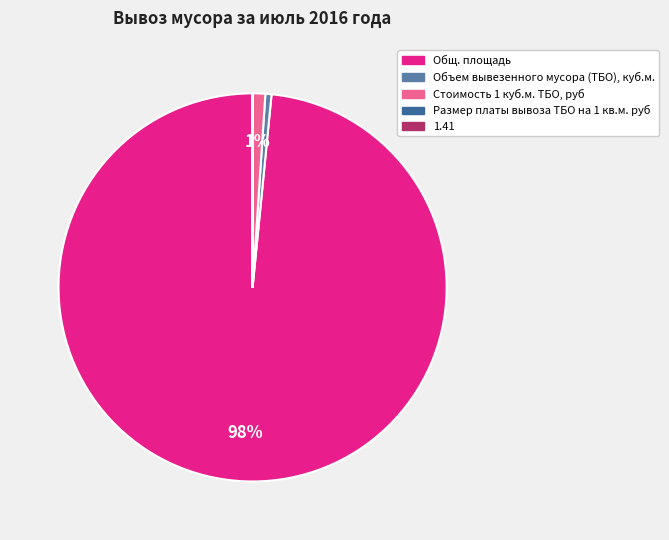

To the nearest percent, what is the difference between the largest and smallest slice percentages?

98%